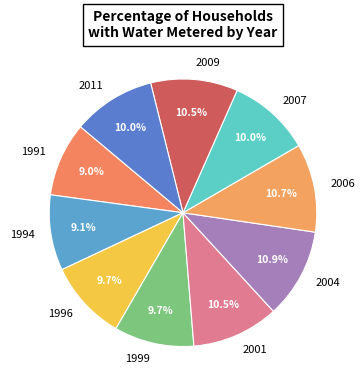

What is the ratio of the value at 1996 to the value at 1999?

1.0